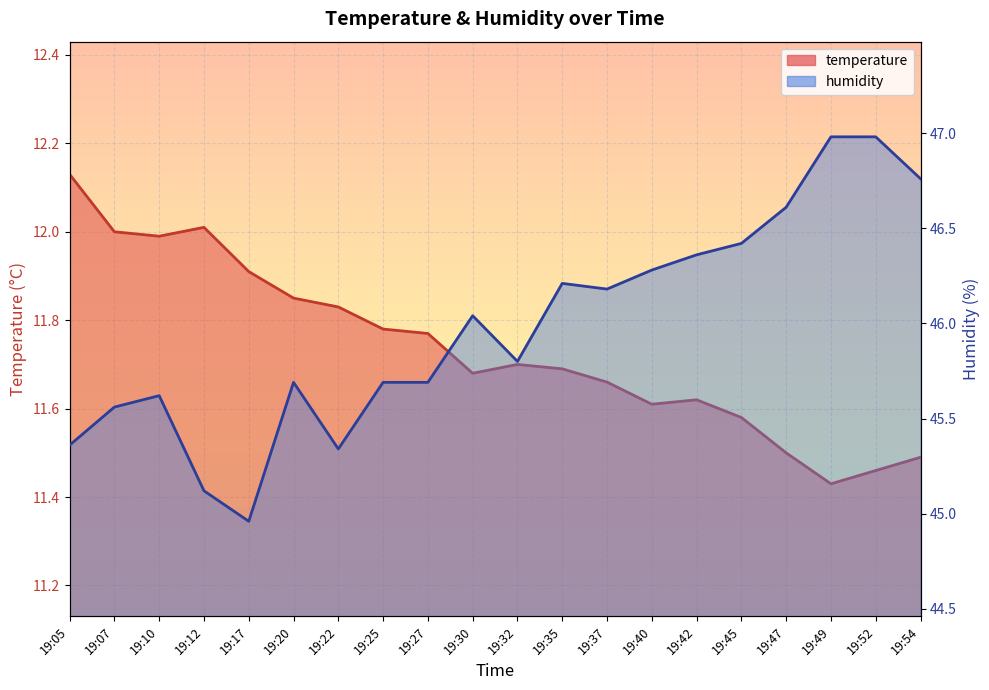

Reading right to left, extract all data points from this chart.

temperature: 11.5	11.5	11.4	11.5	11.6	11.6	11.6	11.7	11.7	11.7	11.7	11.8	11.8	11.8	11.8	11.9	12.0	12.0	12.0	12.1
humidity: 46.8	47.0	47.0	46.6	46.4	46.4	46.3	46.2	46.2	45.8	46.0	45.7	45.7	45.3	45.7	45.0	45.1	45.6	45.6	45.4